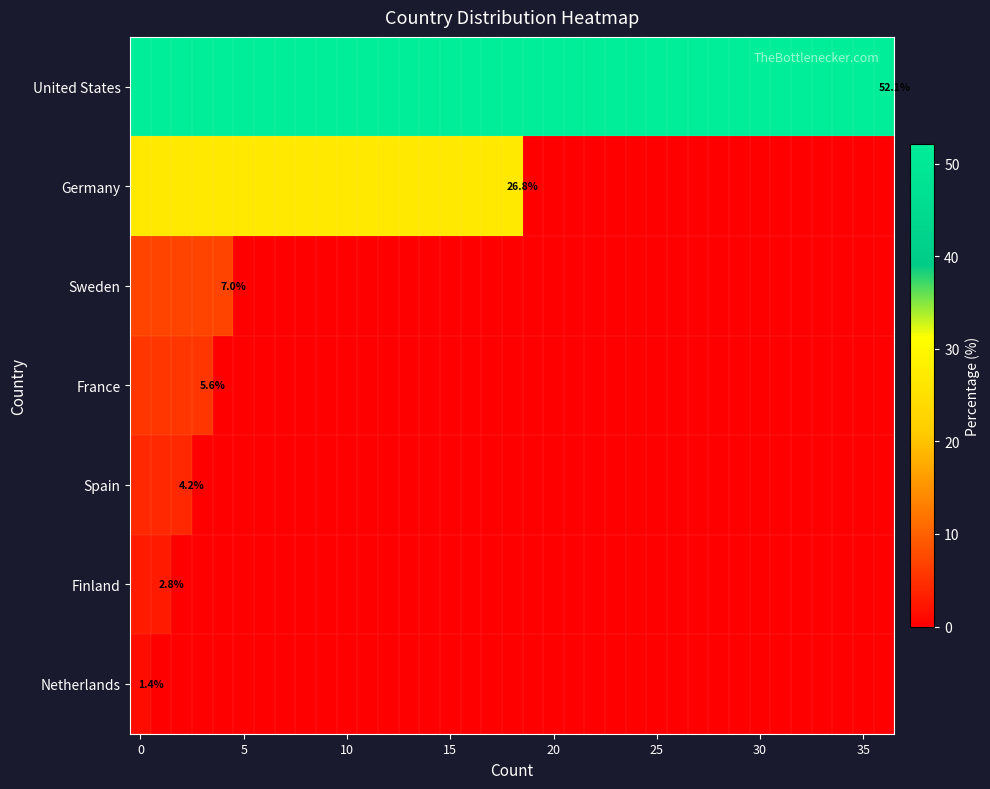

What is the maximum value shown in the chart?

52.1